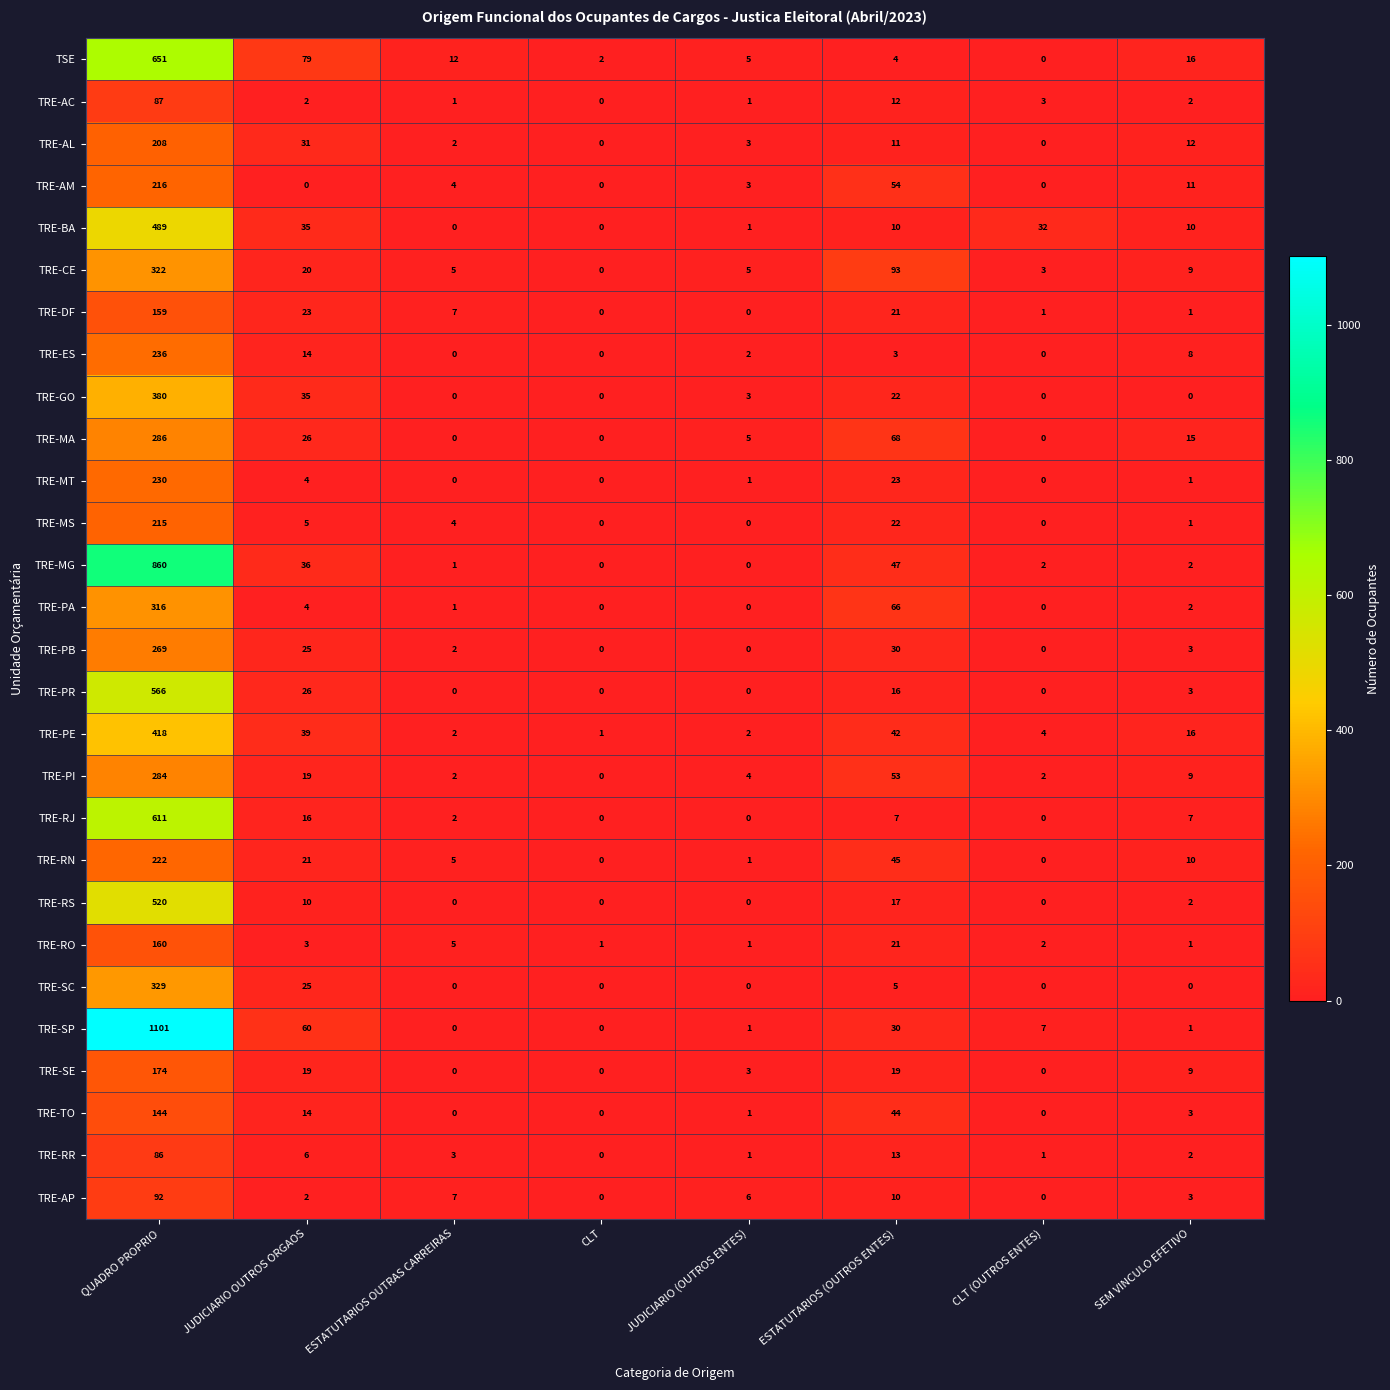

Where is TRE-ES nearest to the value 118?

JUDICIARIO OUTROS ORGAOS